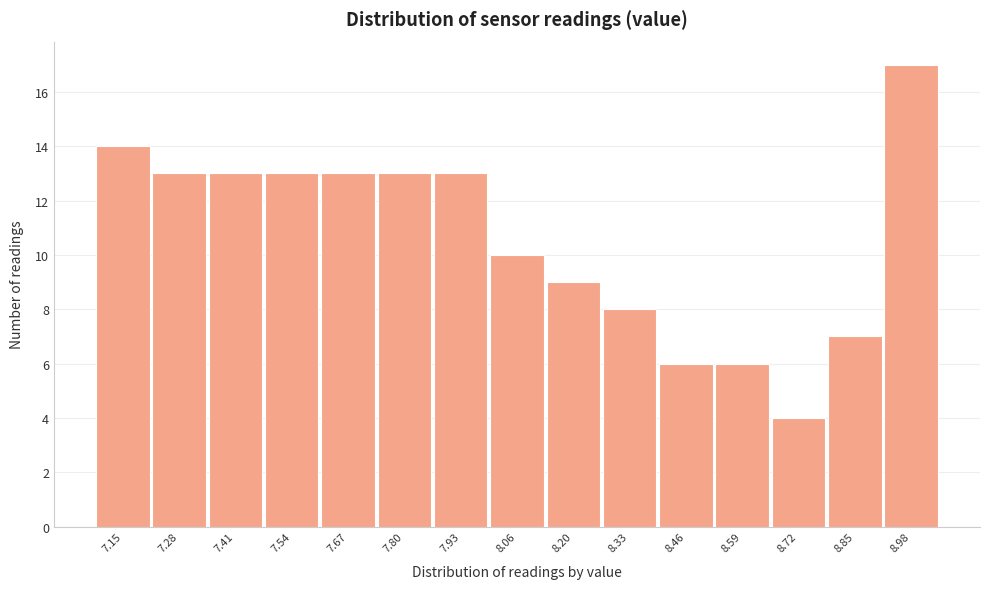

Reading left to right, extract all data points from this chart.

14	13	13	13	13	13	13	10	9	8	6	6	4	7	17